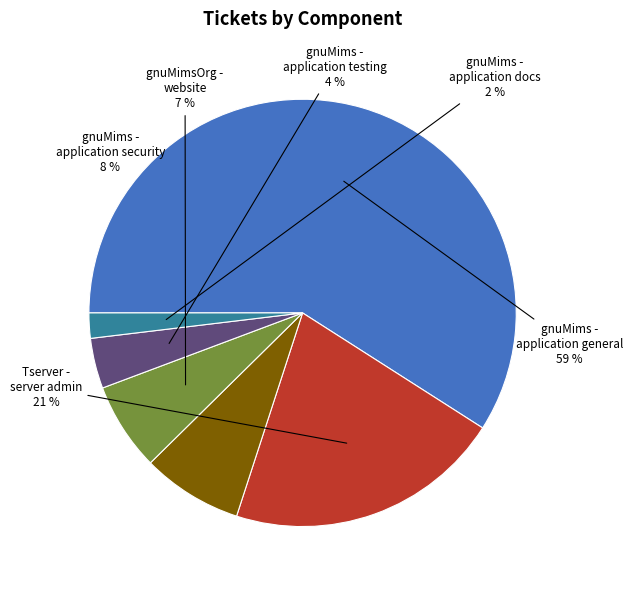

How many slices are in this pie chart?

6